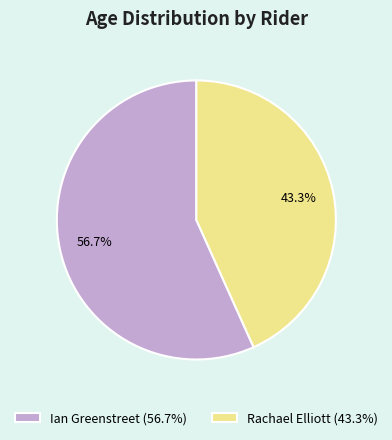

To the nearest percent, what portion does Ian Greenstreet represent?

57%